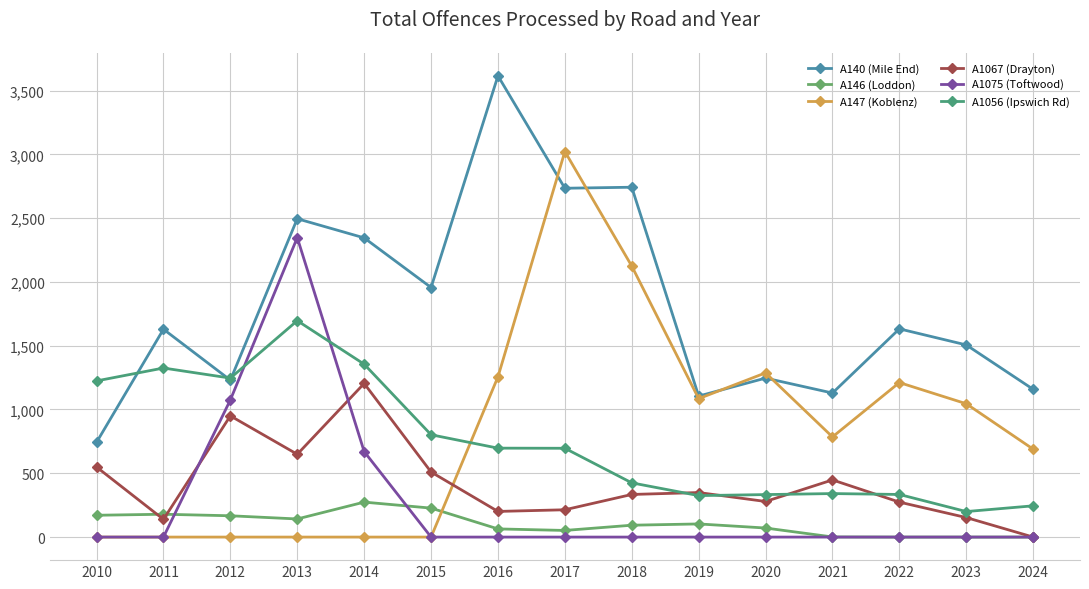

True or false: A1056 (Ipswich Rd) has a value of 334 at 2022.

True